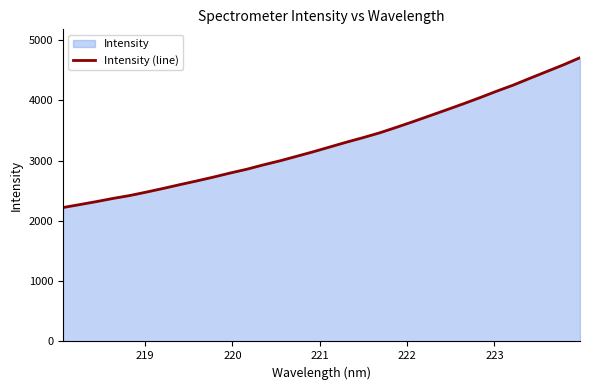

Reading left to right, list all the values displayed in this chart.

2221.9	2270.5	2320.1	2373.2	2421.1	2478.3	2538.5	2601.6	2662.7	2725.9	2793.5	2856.6	2929.4	2997.0	3071.9	3147.4	3227.6	3307.3	3383.1	3463.2	3554.8	3648.8	3746.3	3843.8	3943.2	4045.9	4152.8	4254.3	4367.5	4478.2	4589.4	4708.0